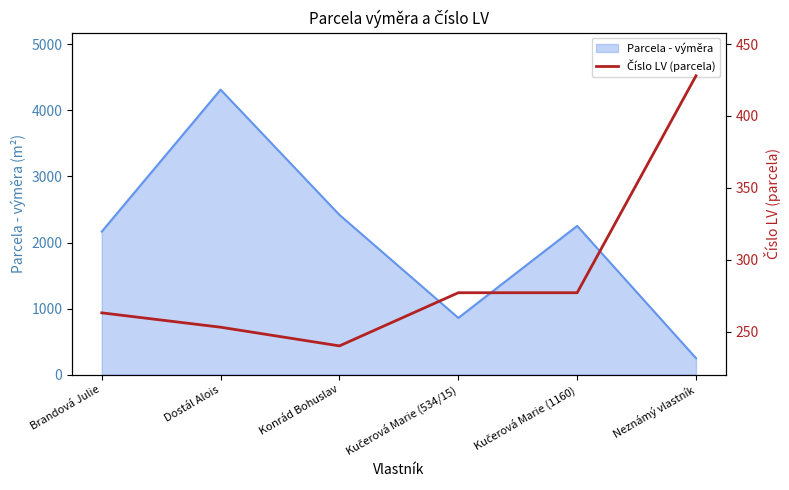

What is the label of the 5th point from the left?

Kučerová Marie (1160)